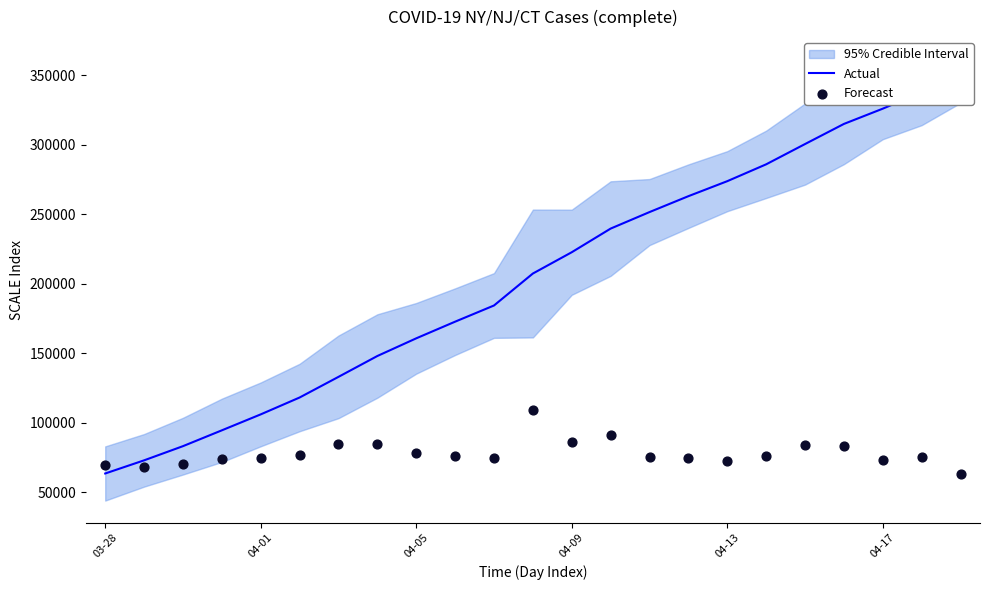

Which series has the widest spread of Y values?

Actual